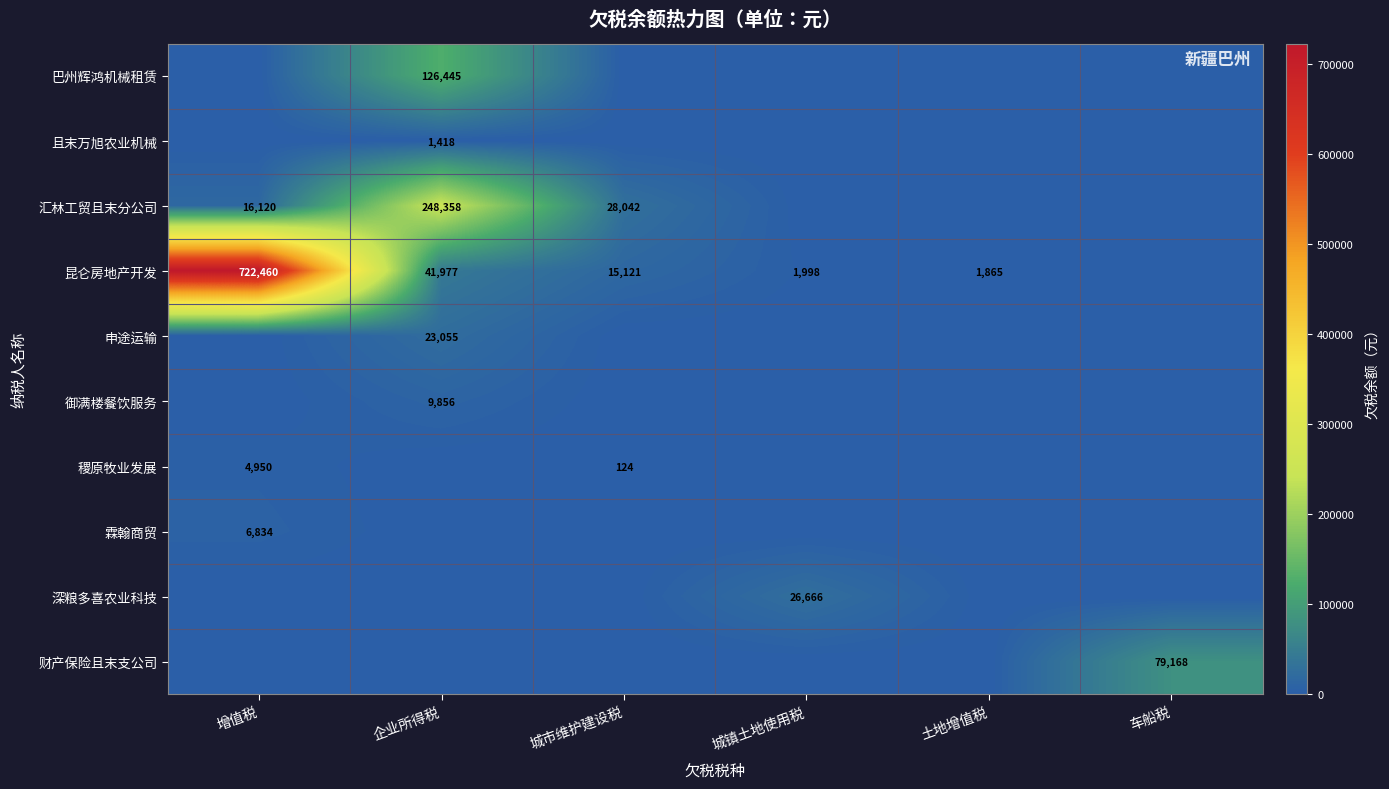

True or false: 深粮多喜农业科技 has a value of 38921 at 城镇土地使用税.

False